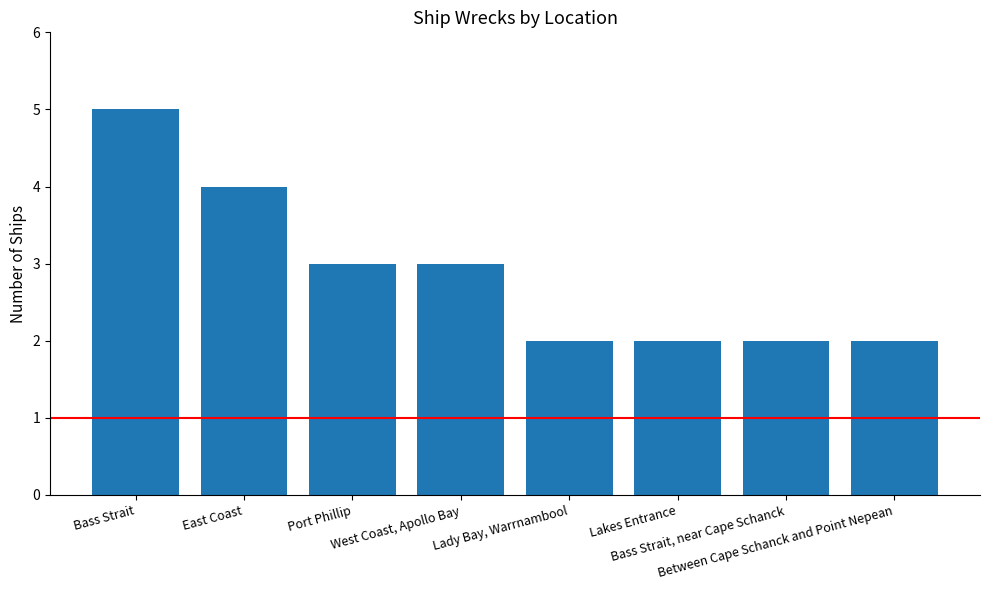

What position from the right is Lady Bay, Warrnambool?

4